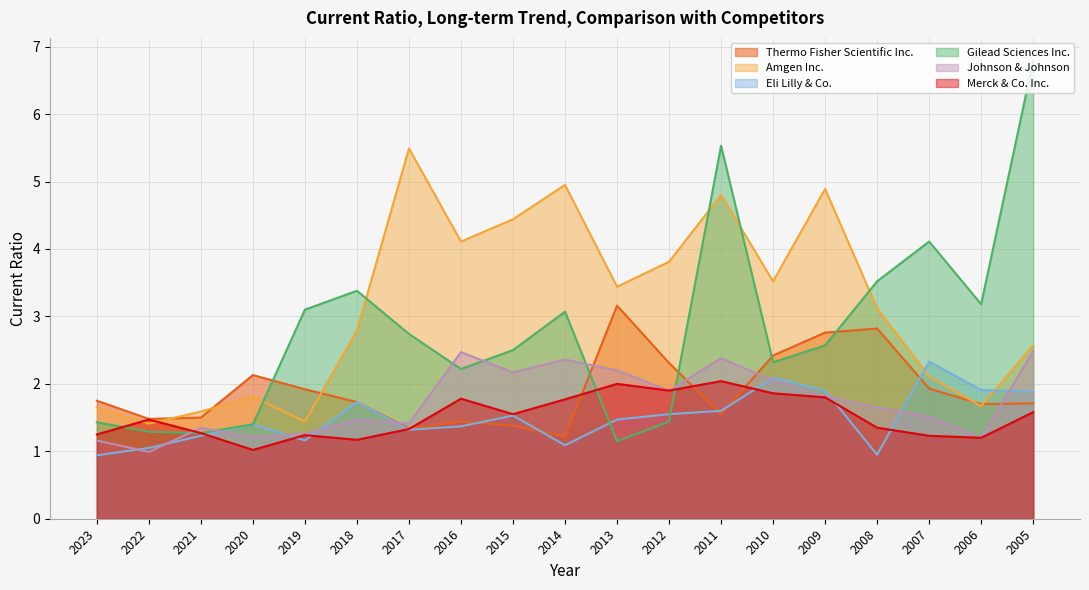

Between which two adjacent categories do Eli Lilly & Co. and Amgen Inc. first intersect?

2008 and 2007